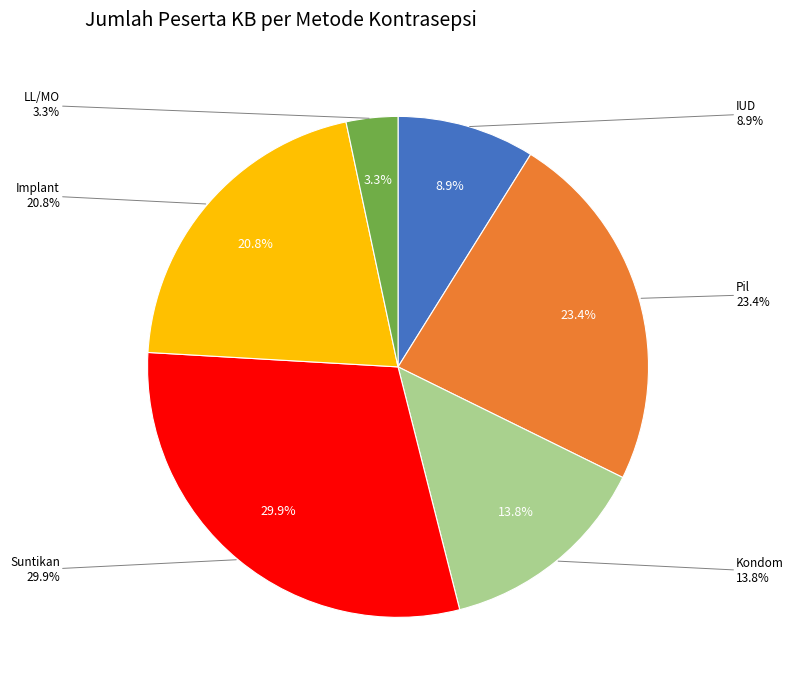

True or false: Implant accounts for 21% of the total.

True